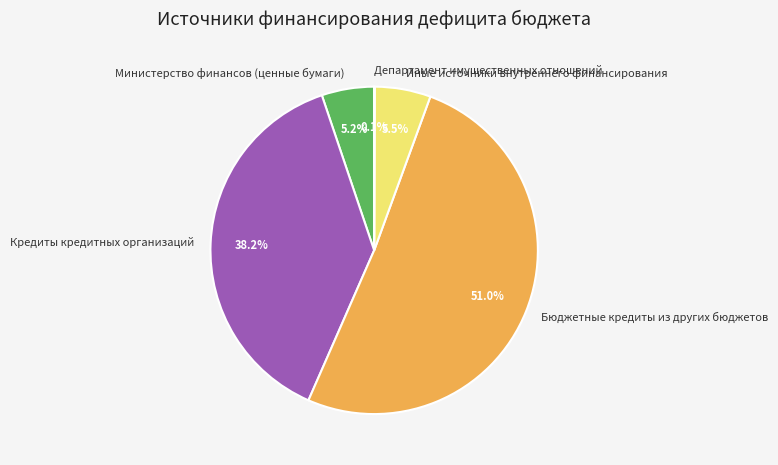

Which slice represents more than half of the pie?

Бюджетные кредиты из других бюджетов